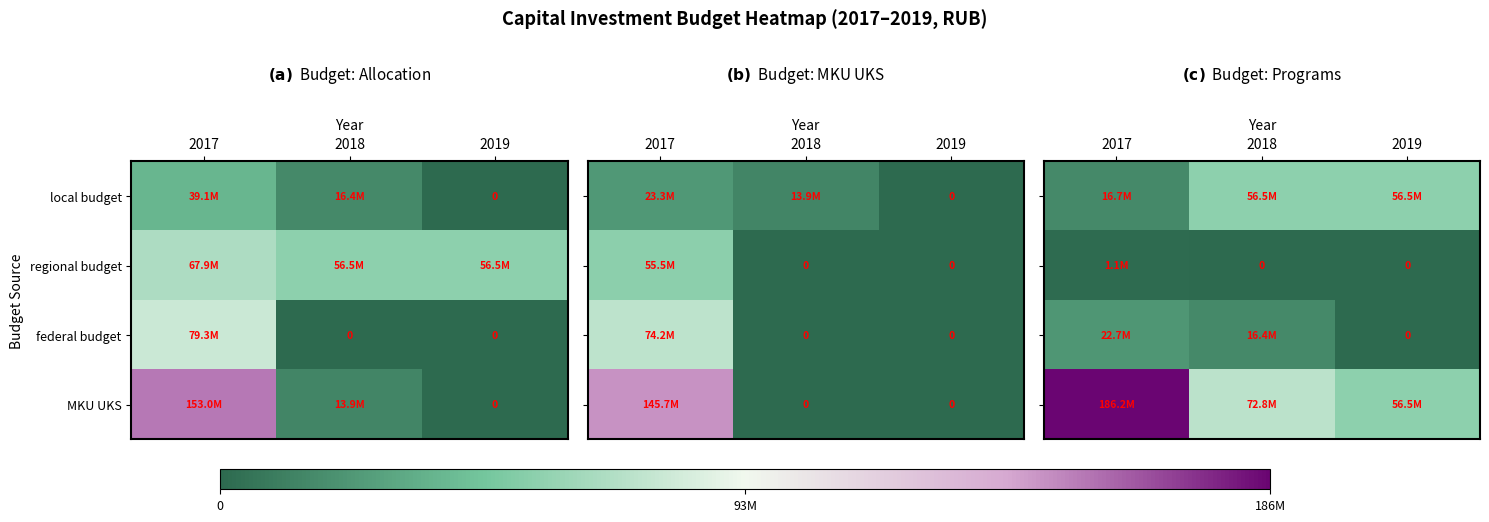

Which category has the highest value across all series?

2017